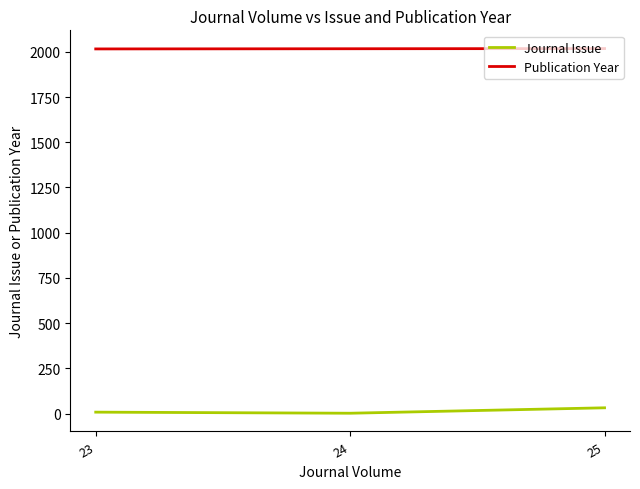

Does the chart have visible grid lines?

No